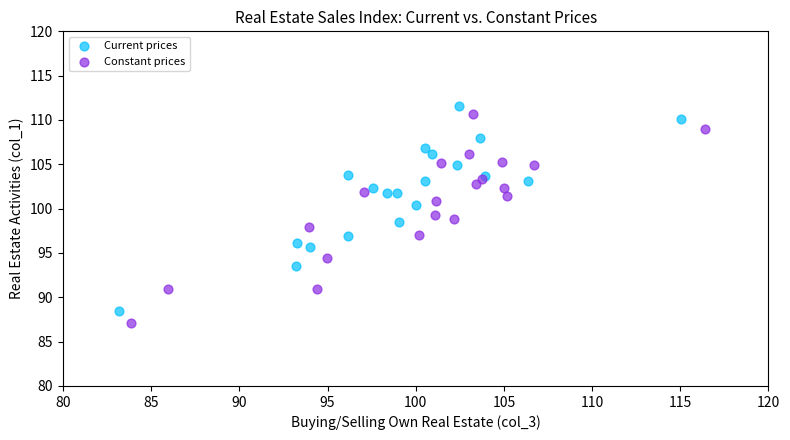

Which series has the widest spread of Y values?

Constant prices